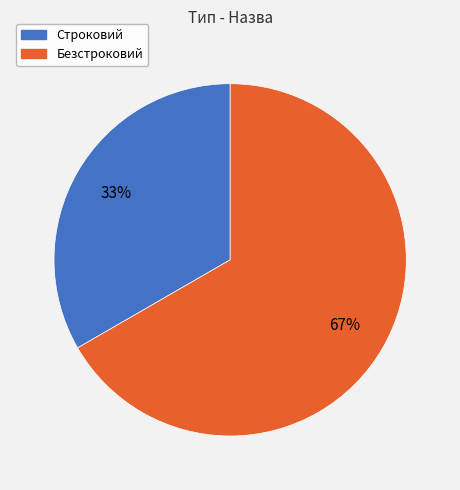

To the nearest percent, what portion does Строковий represent?

33%